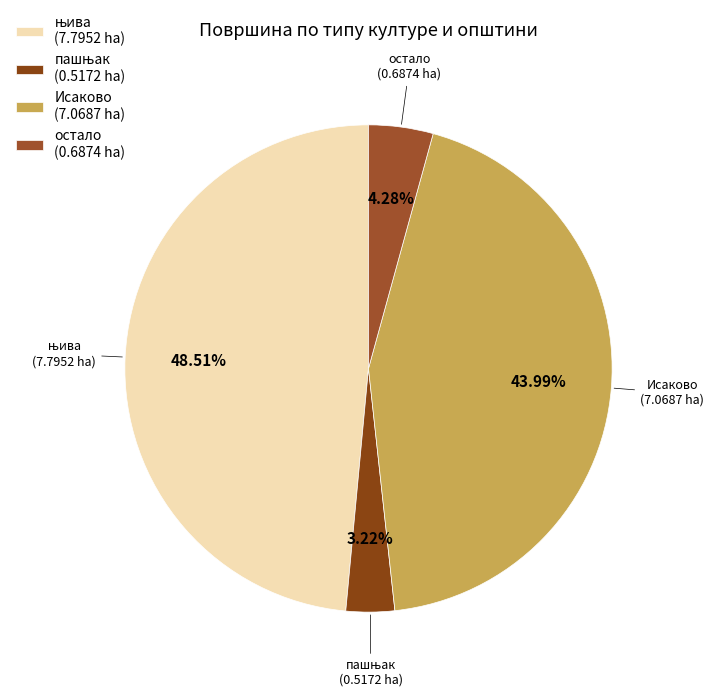

Is there any slice that represents more than half of the pie?

No